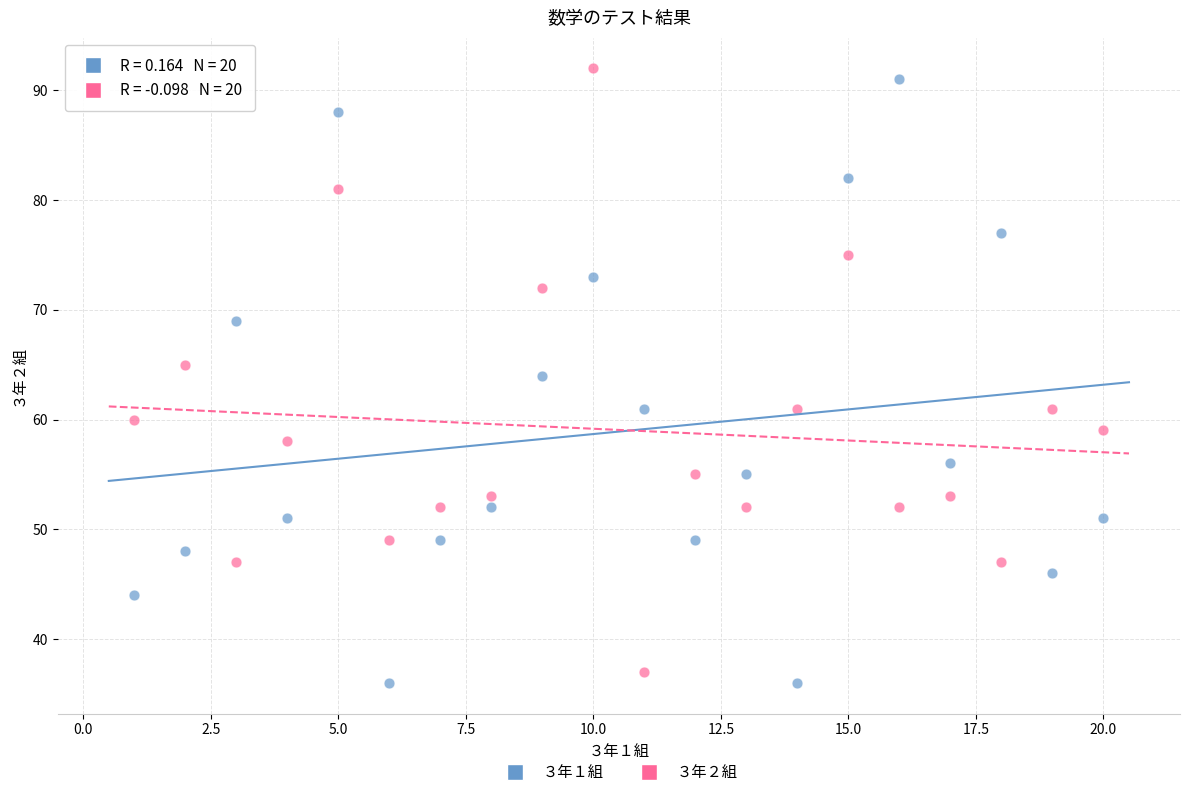

Across all data points, what is the range of X values (max minus min)?

19